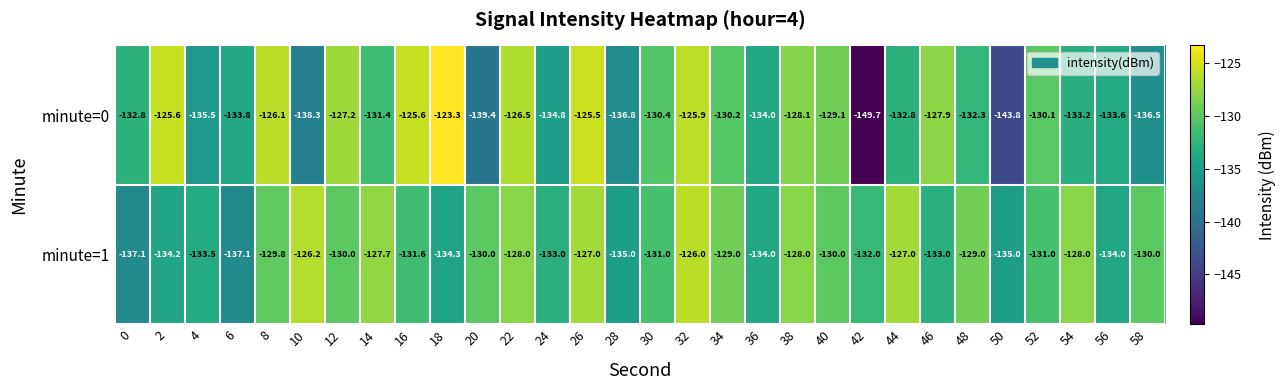

What is the sum of the minute=0 values at 38 and 24?

-262.9